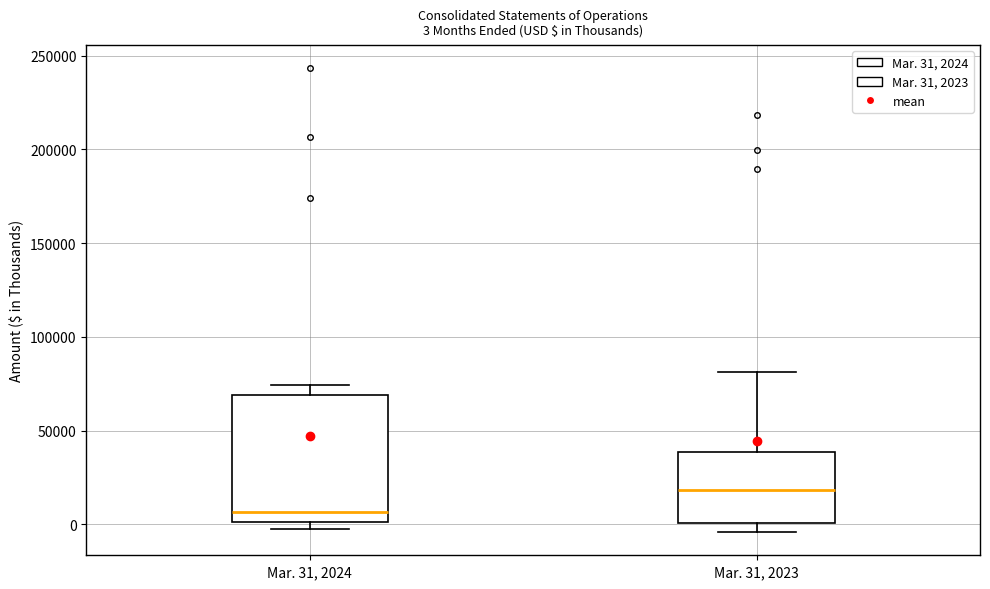

Which box has the highest median line?

Mar. 31, 2023